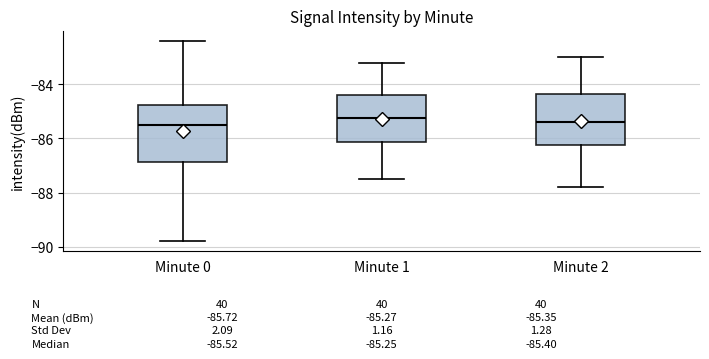

Which box is the tallest, from its lower edge to its upper edge?

Minute 0